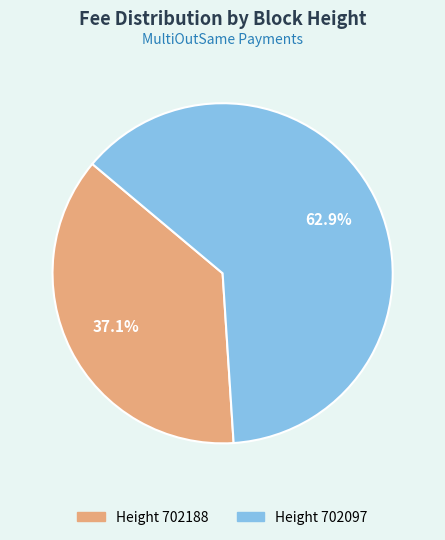

Is there a majority slice in this chart?

Yes